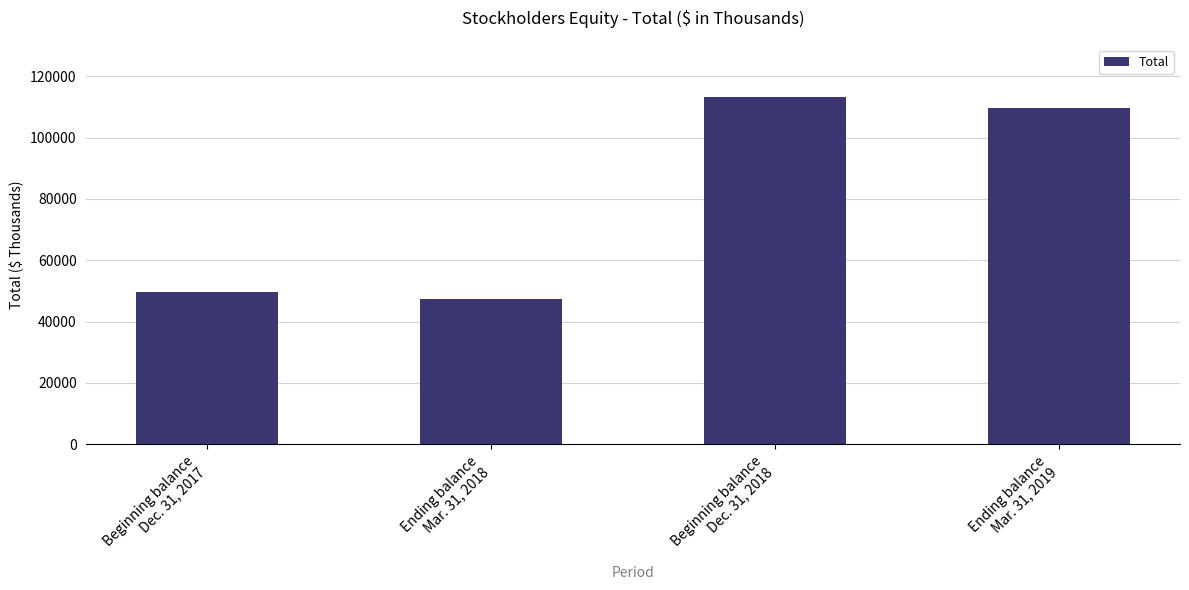

What is the label of the 1st bar from the right?

Ending balance
Mar. 31, 2019